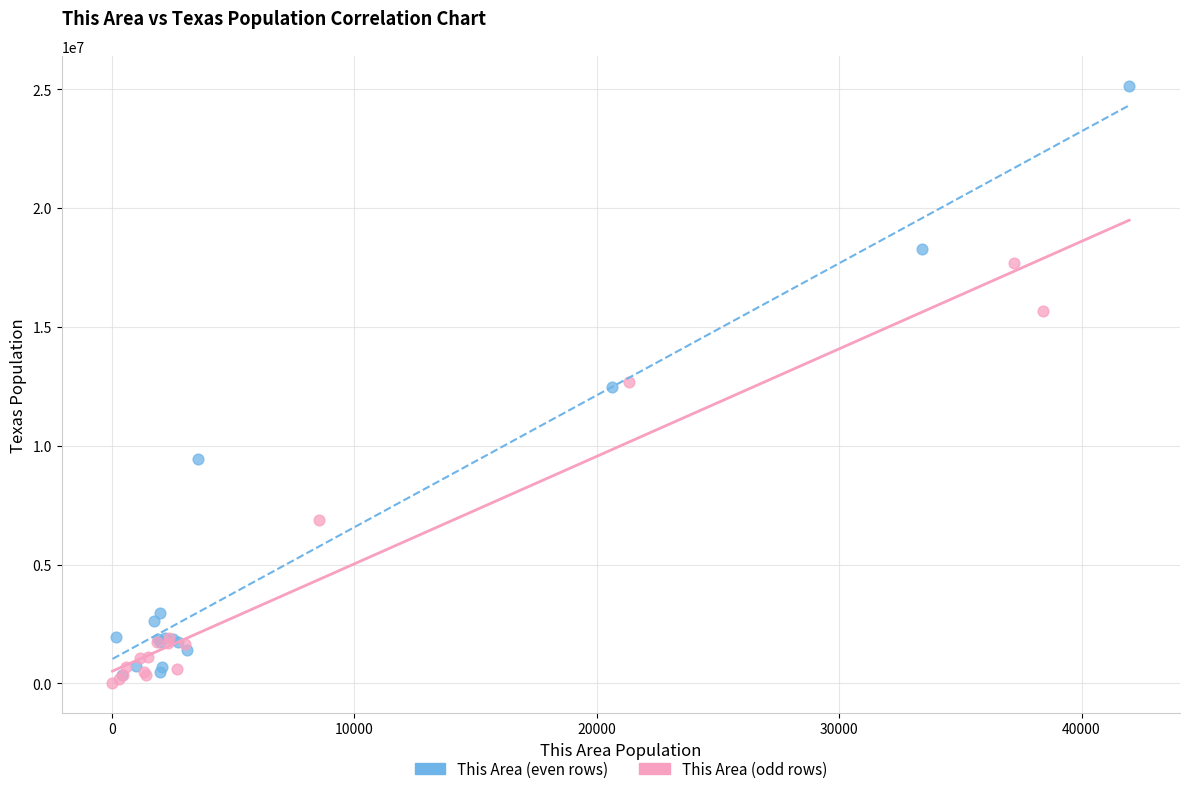

Which series contains the highest Y value?

This Area (even rows)